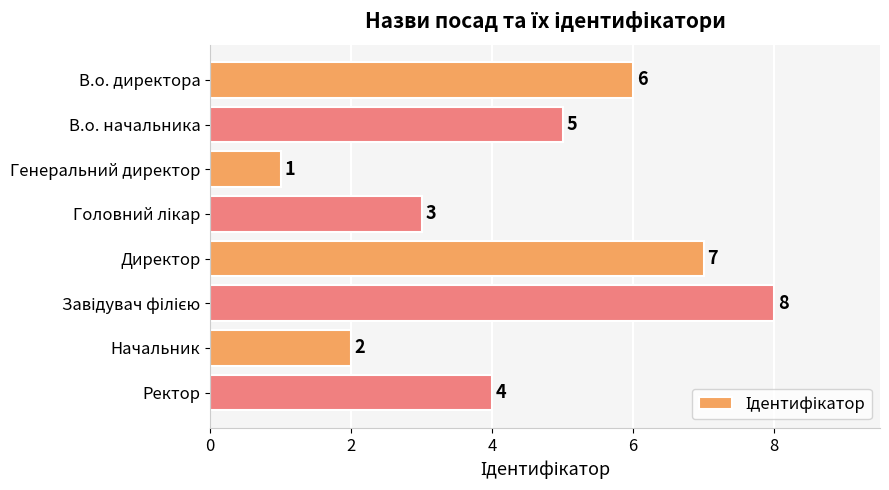

Is it true that the value at В.о. директора is 6?

True